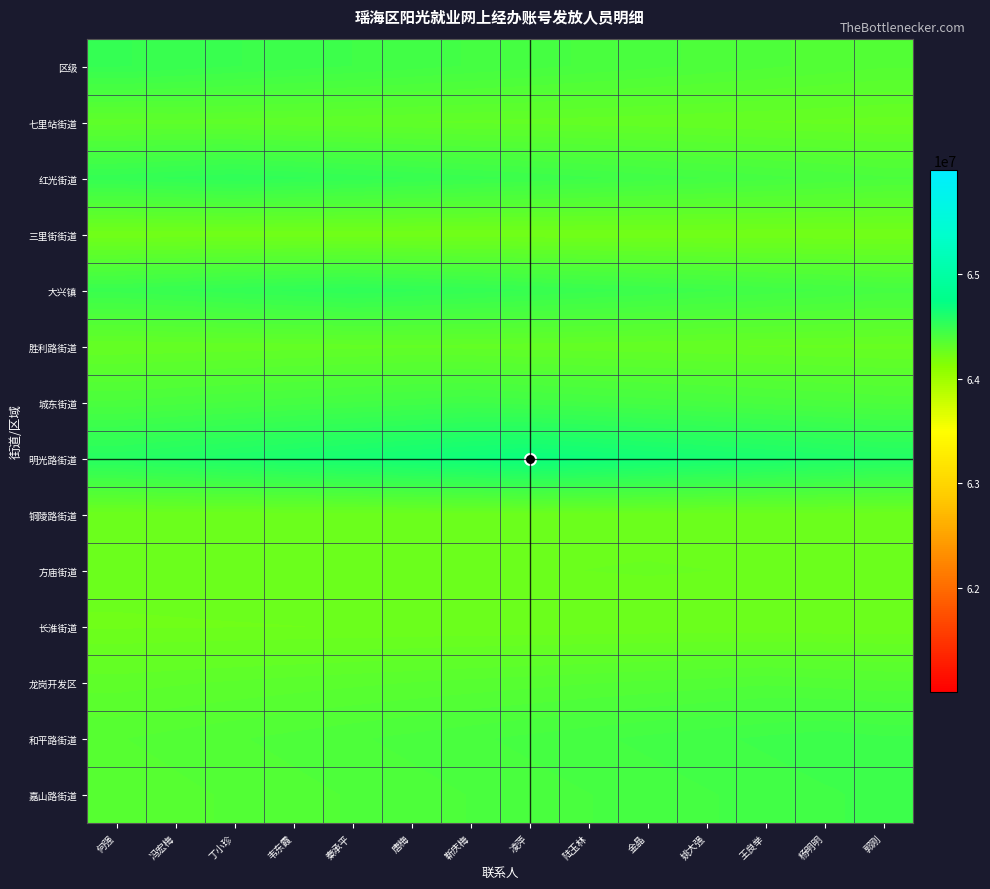

Which has a higher value, 陆玉林 or 韦东霞?

韦东霞